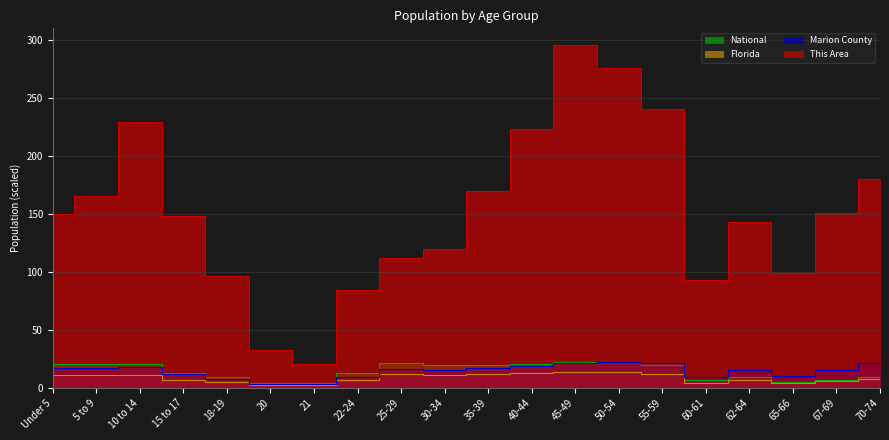

At which category does National reach its first local peak?

10 to 14